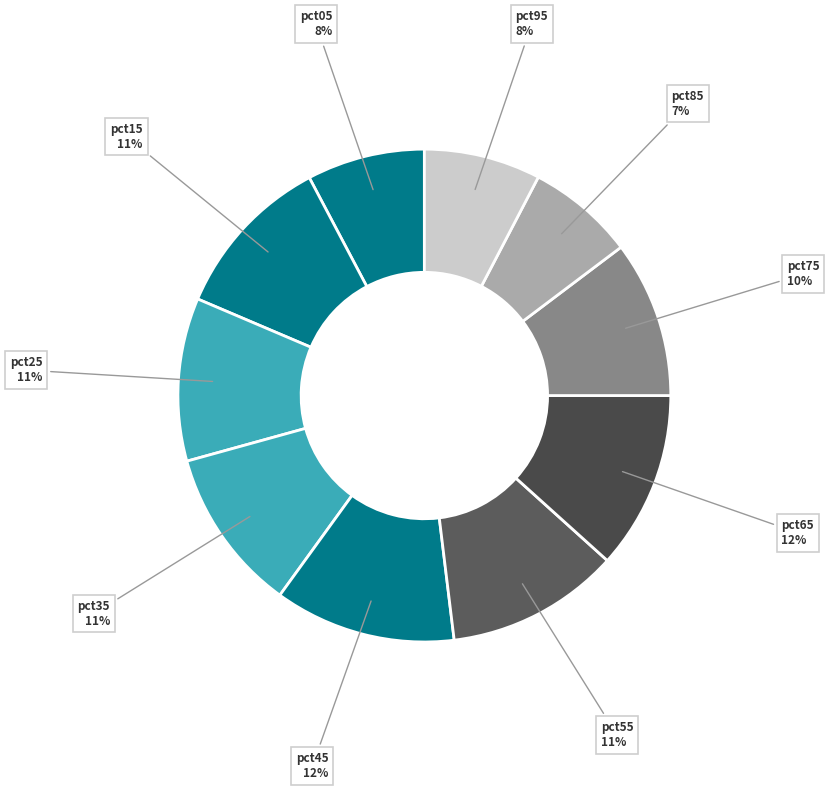

How many slices are in this pie chart?

10